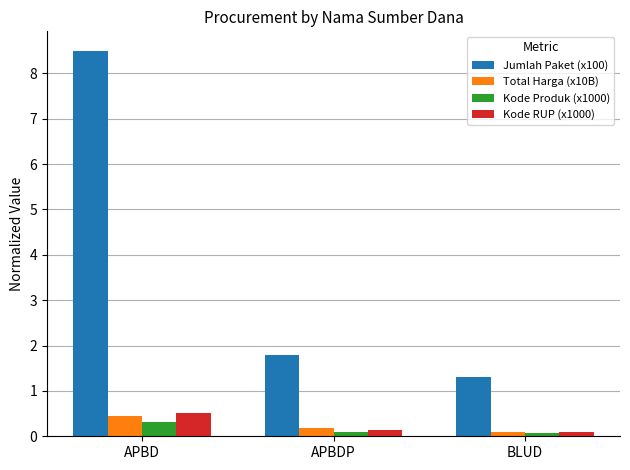

Reading left to right, extract all data points from this chart.

Jumlah Paket (x100): APBD=8.5	APBDP=1.8	BLUD=1.3
Total Harga (x10B): APBD=0.5	APBDP=0.2	BLUD=0.1
Kode Produk (x1000): APBD=0.3	APBDP=0.1	BLUD=0.1
Kode RUP (x1000): APBD=0.5	APBDP=0.1	BLUD=0.1